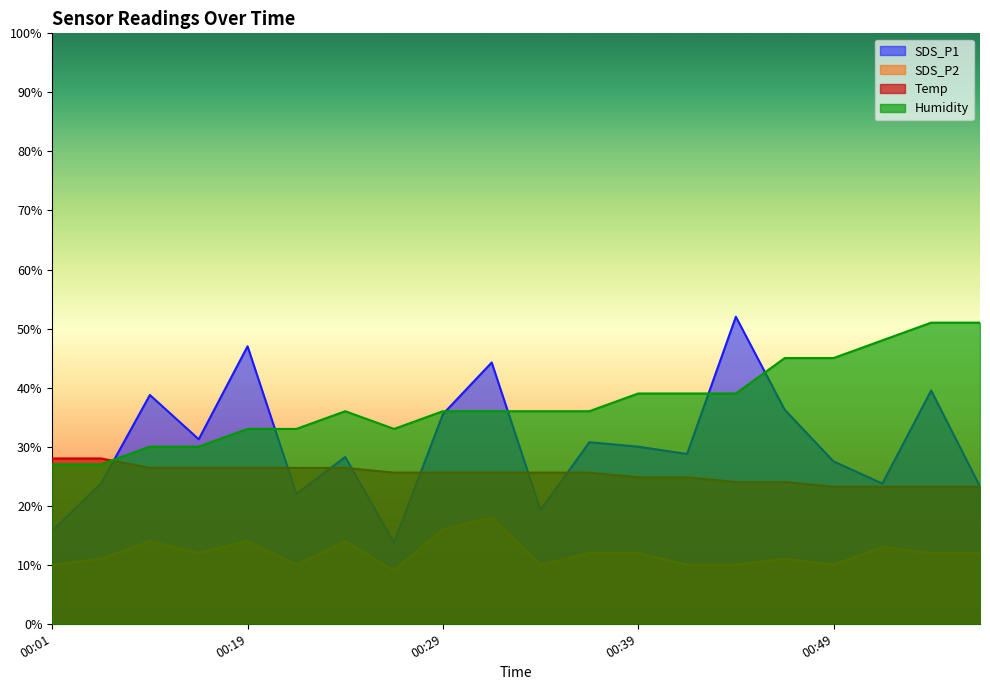

Reading right to left, what are all the values shown in this chart?

SDS_P1: 23.2	39.5	23.8	27.5	36.2	52.0	28.7	30.0	30.8	19.2	44.2	35.5	13.8	28.2	22.0	47.0	31.2	38.8	23.8	15.8
SDS_P2: 12.0	12.0	13.0	10.0	11.0	10.0	10.0	12.0	12.0	10.0	18.0	16.0	9.0	14.0	10.0	14.0	12.0	14.0	11.0	10.0
Temp: 23.2	23.2	23.2	23.2	24.0	24.0	24.8	24.8	25.6	25.6	25.6	25.6	25.6	26.4	26.4	26.4	26.4	26.4	28.0	28.0
Humidity: 51.0	51.0	48.0	45.0	45.0	39.0	39.0	39.0	36.0	36.0	36.0	36.0	33.0	36.0	33.0	33.0	30.0	30.0	27.0	27.0